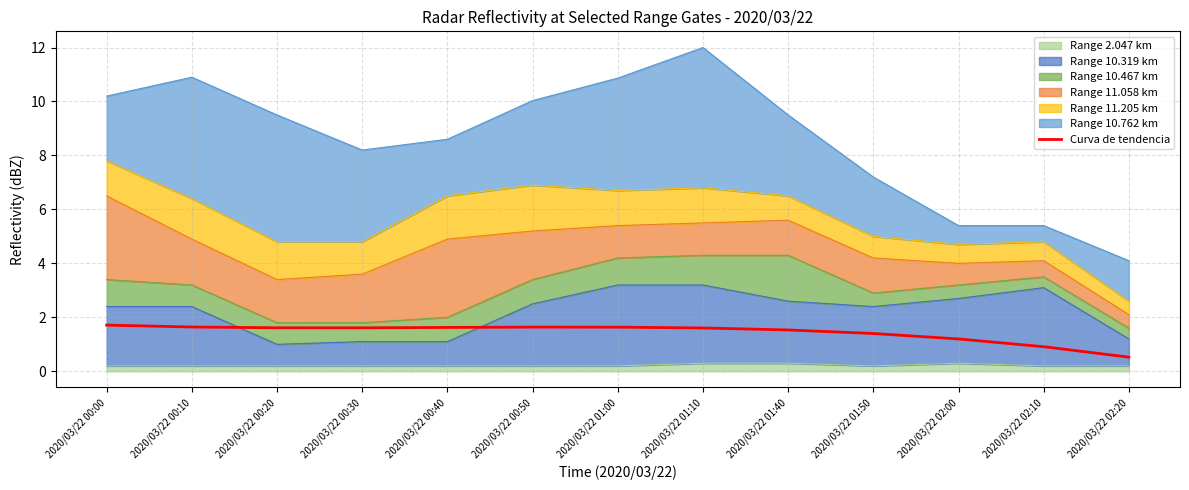

At which category does the data reach its first local valley?

2020/03/22 00:30